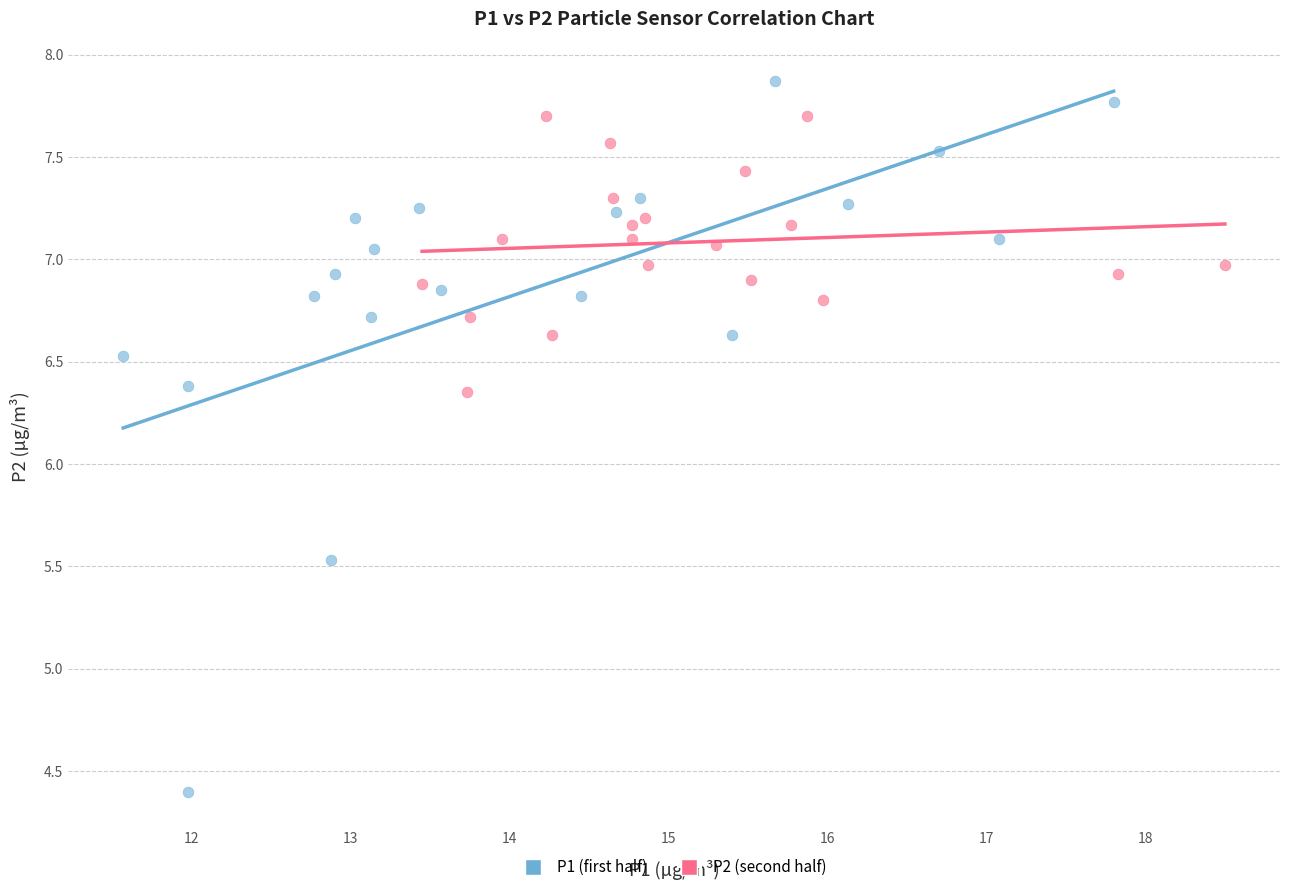

Which series reaches the maximum Y coordinate?

P1 (first half)